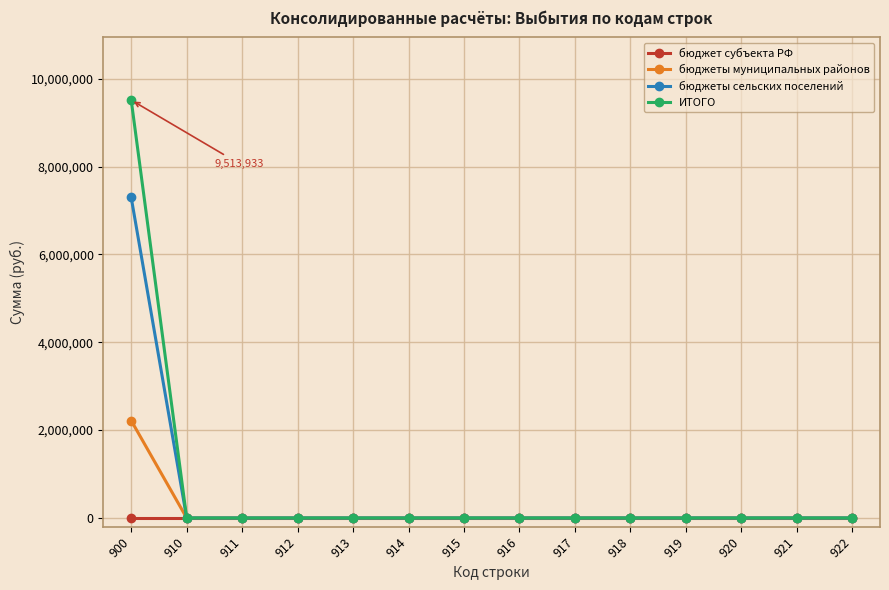

How many data points in бюджеты сельских поселений are above 0?

1